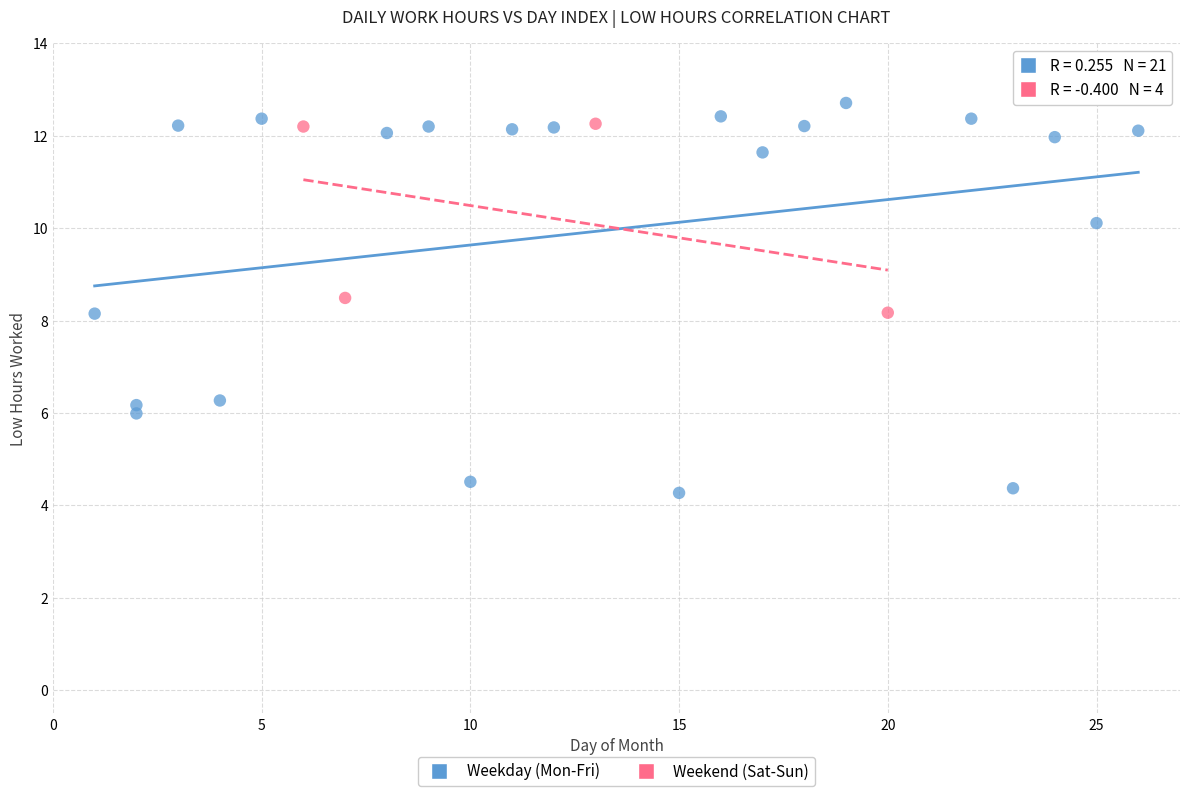

Which series reaches the minimum Y coordinate?

Weekday (Mon-Fri)